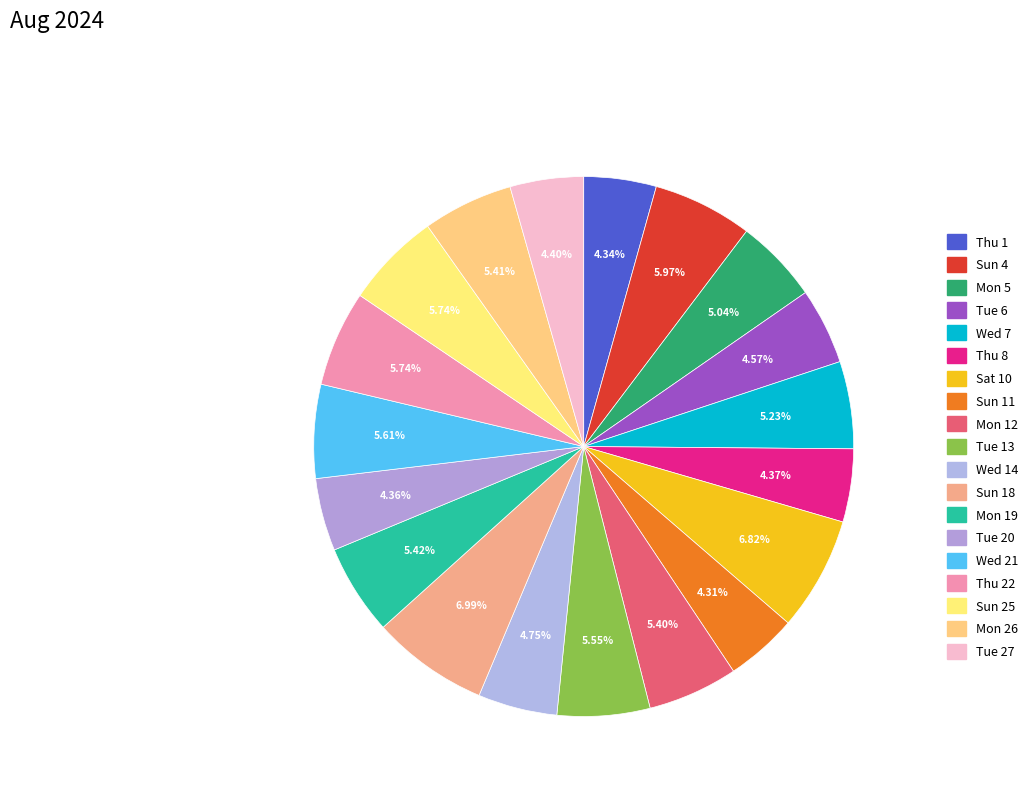

How many segments does this pie chart have?

19